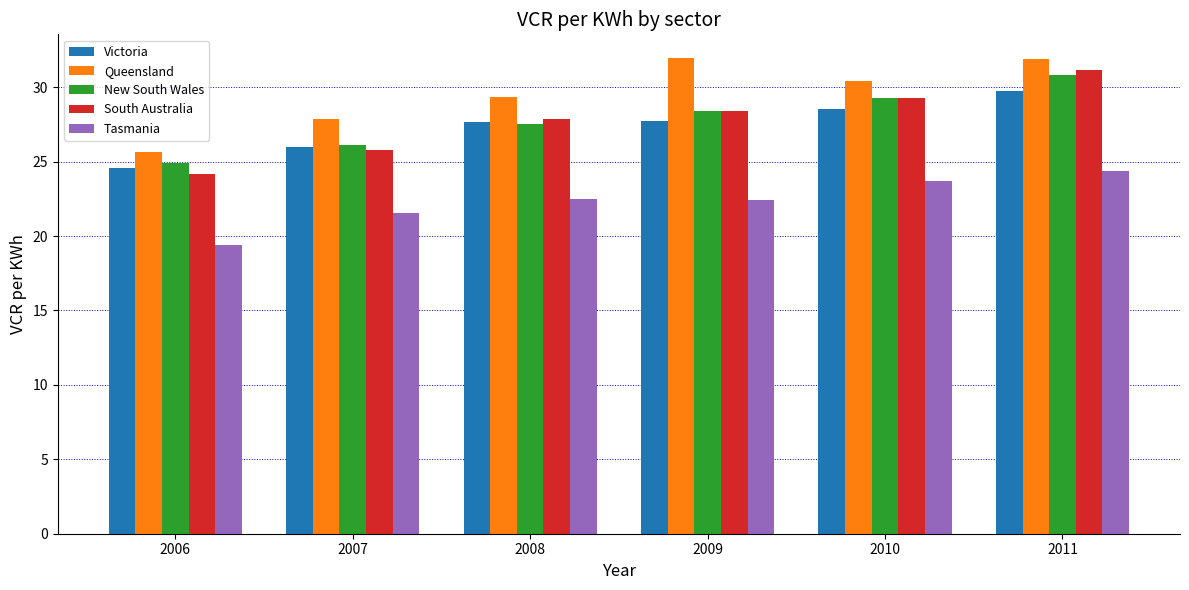

How many data points does each series have?

6